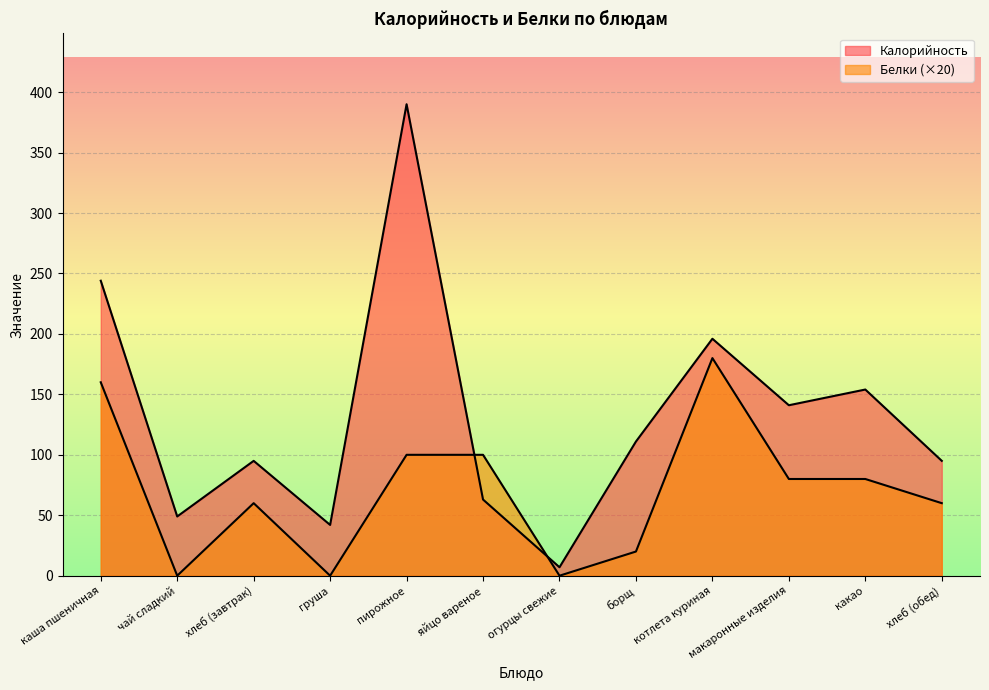

What is the label of the 10th point from the left?

макаронные изделия